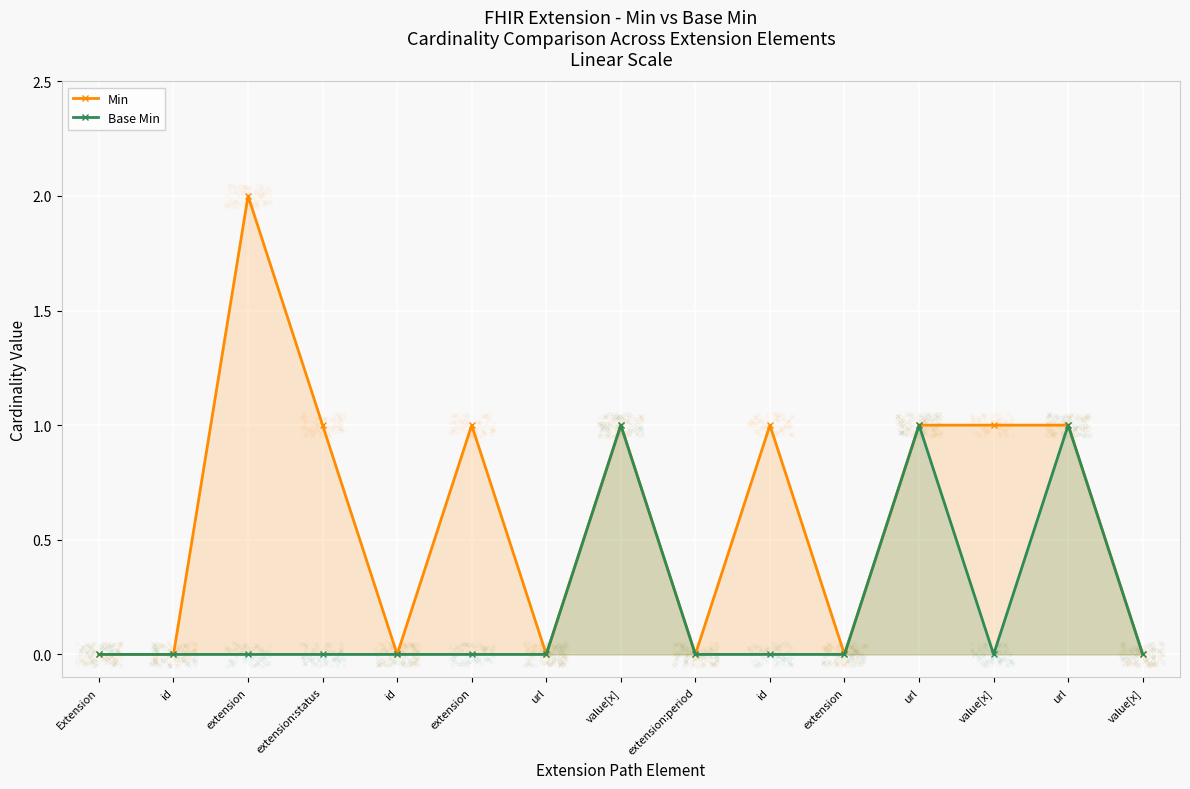

What are all the series names shown in the legend?

Min, Base Min